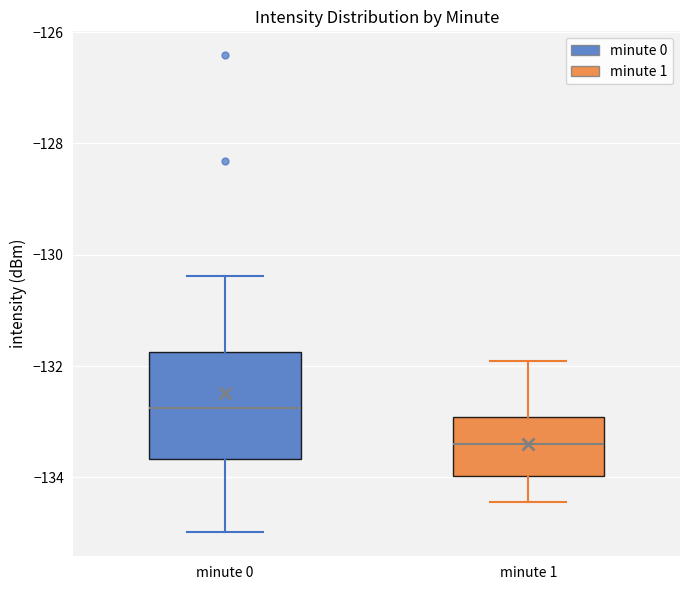

Where is the lower edge of the box for minute 1 on the y-axis? The values are not printed on the chart, so give them approximately, as read against the axis.

-134.0